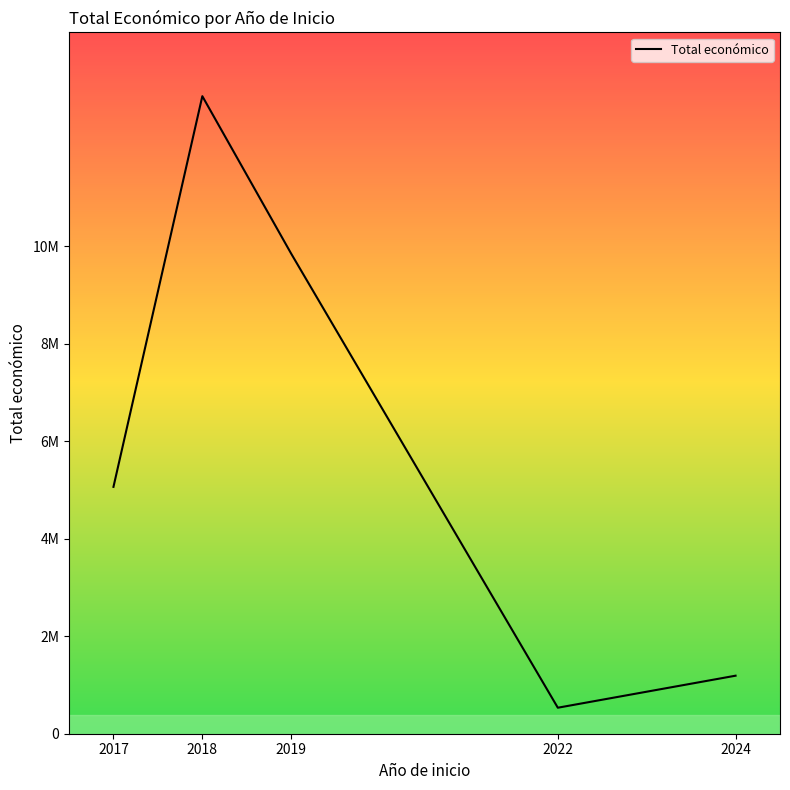

Does the chart display data point markers on the line(s)?

No